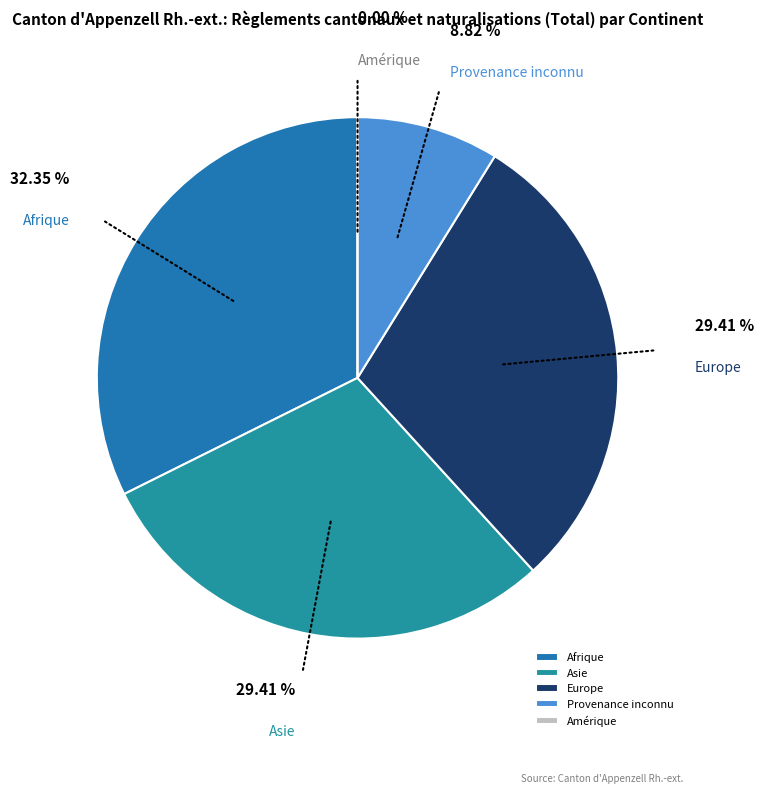

Is there a majority slice in this chart?

No